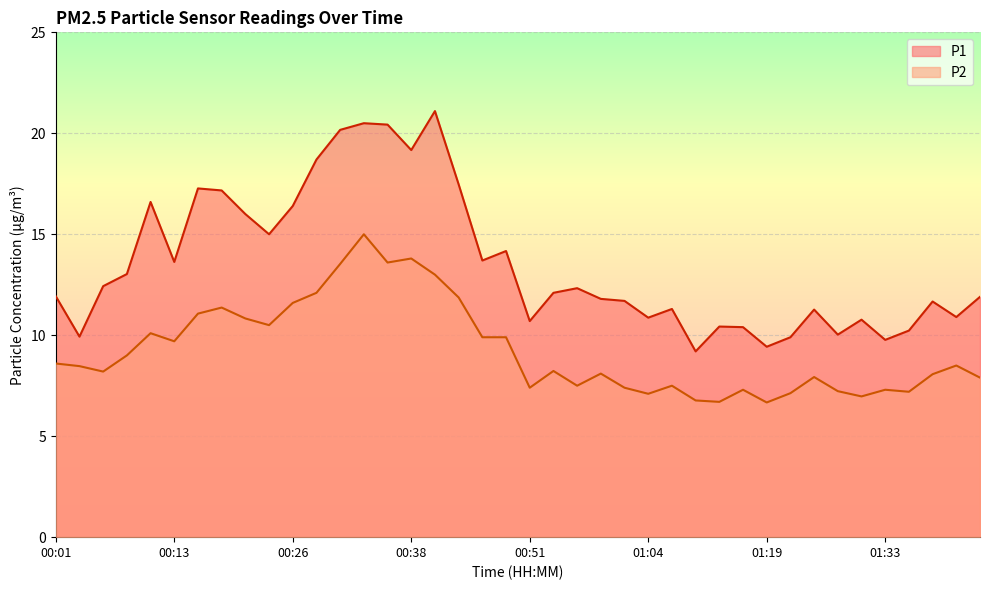

True or false: P2 has a value of 8.9 at 00:36.

False